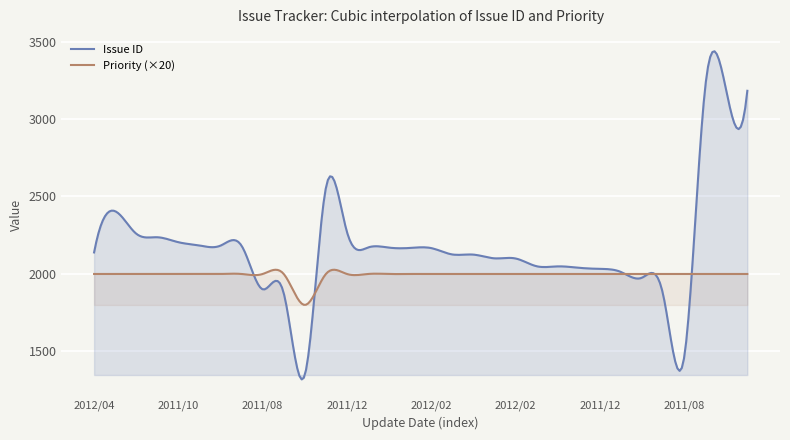

Is it true that Issue ID equals 1148 at 2011/12/15?

False